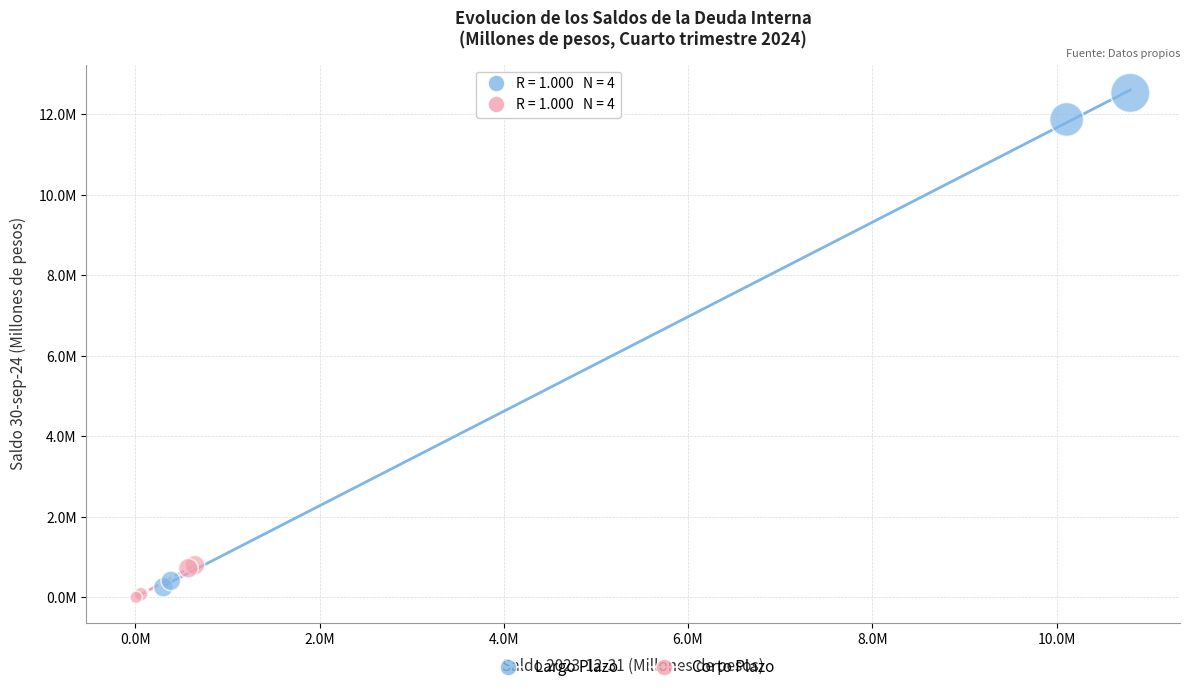

Which series has the largest Y range (max minus min)?

Largo Plazo